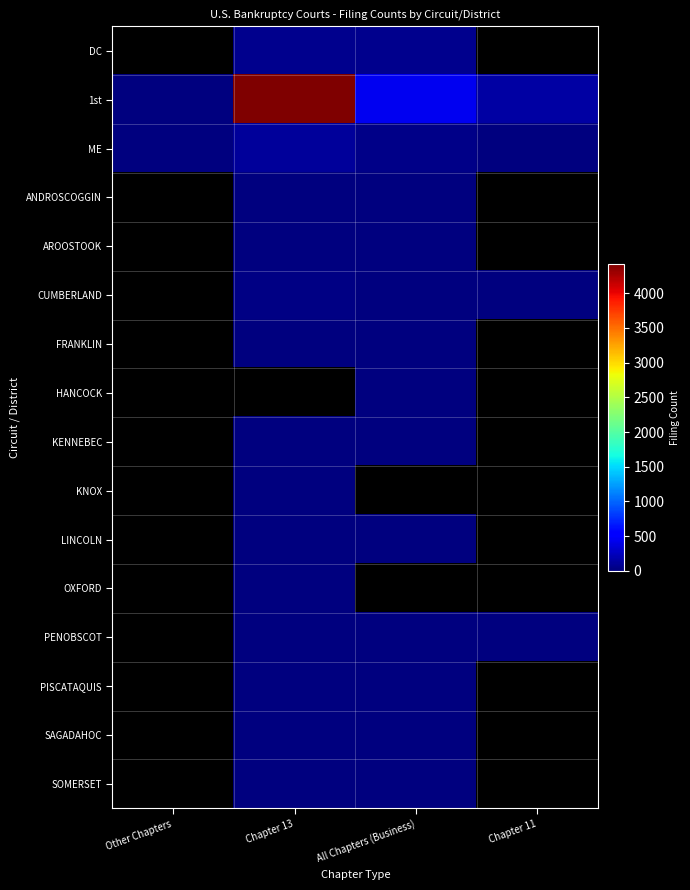

Which series has the largest total across all categories?

1st